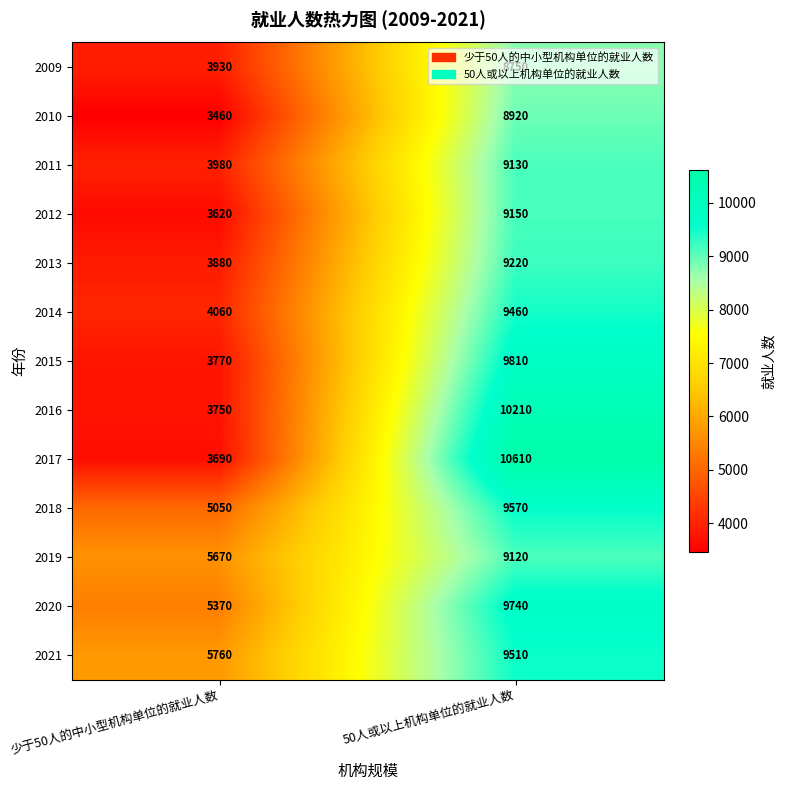

What is the difference between the maximum and minimum values in the 2015 series?

6040